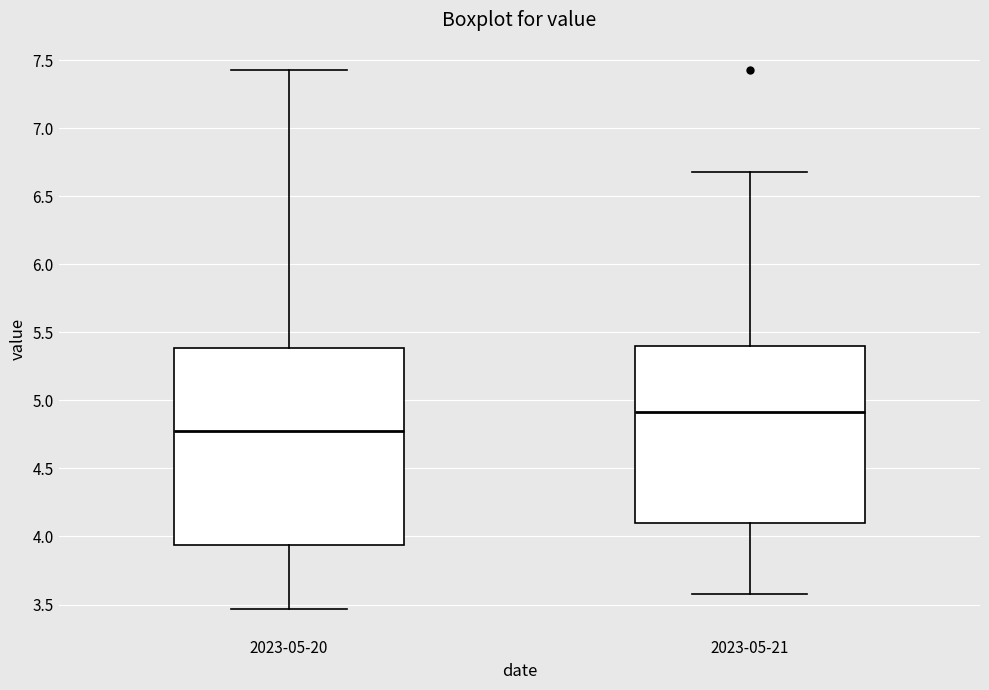

Which box's median line is the highest?

2023-05-21